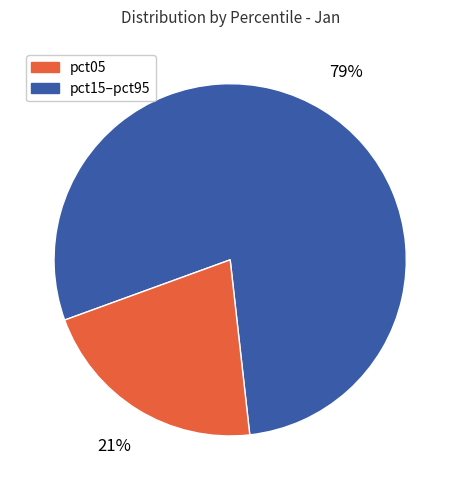

To the nearest percent, what is the difference between the largest and smallest slice percentages?

58%